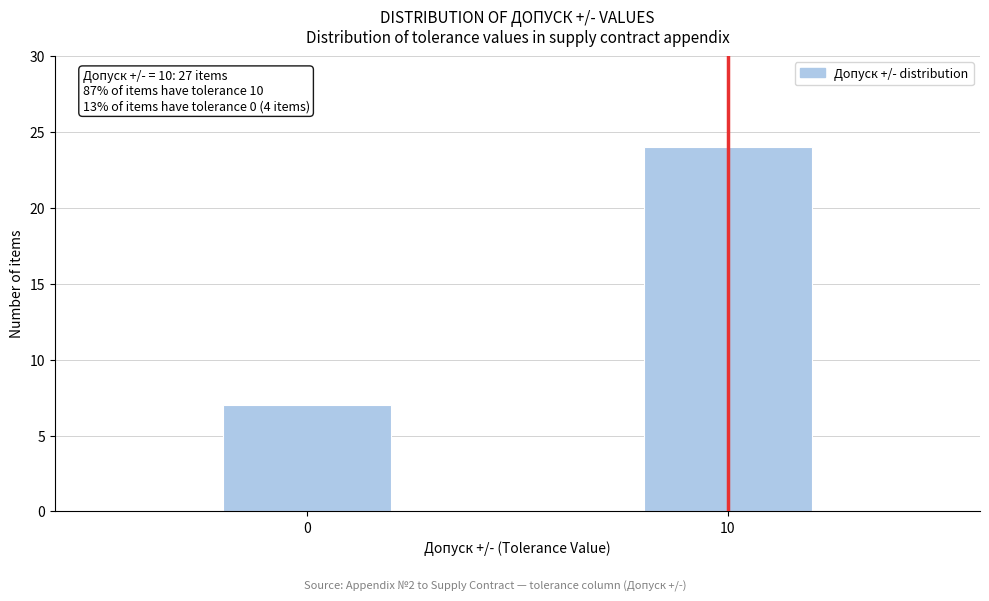

Reading left to right, what are all the values shown in this chart?

0=7	10=24